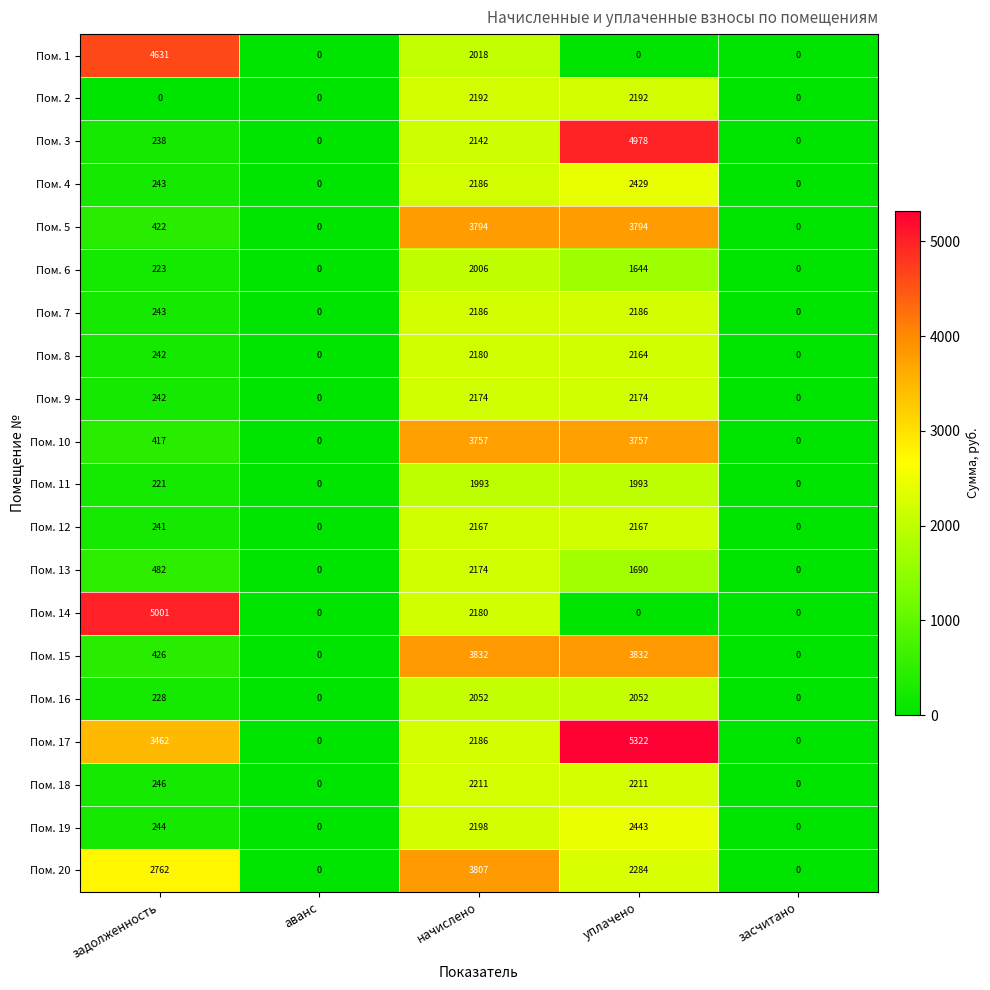

Which series has the largest range (max minus min)?

Пом. 17